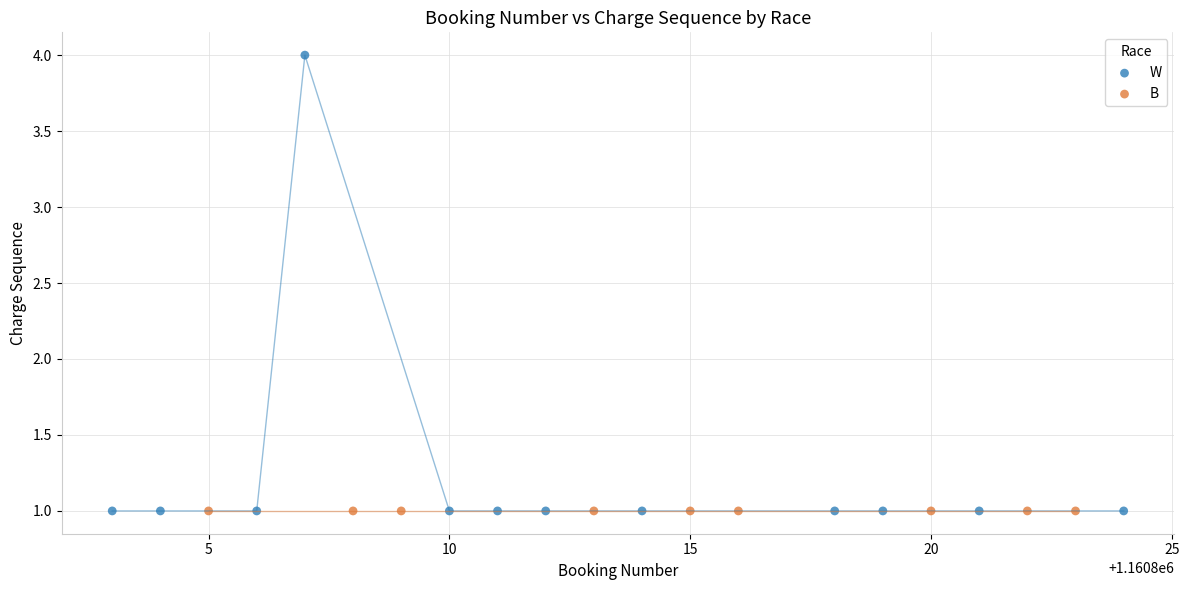

Which series contains the highest Y value?

W